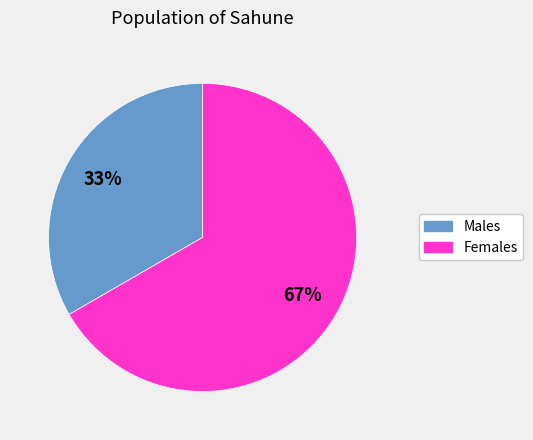

How many segments does this pie chart have?

2